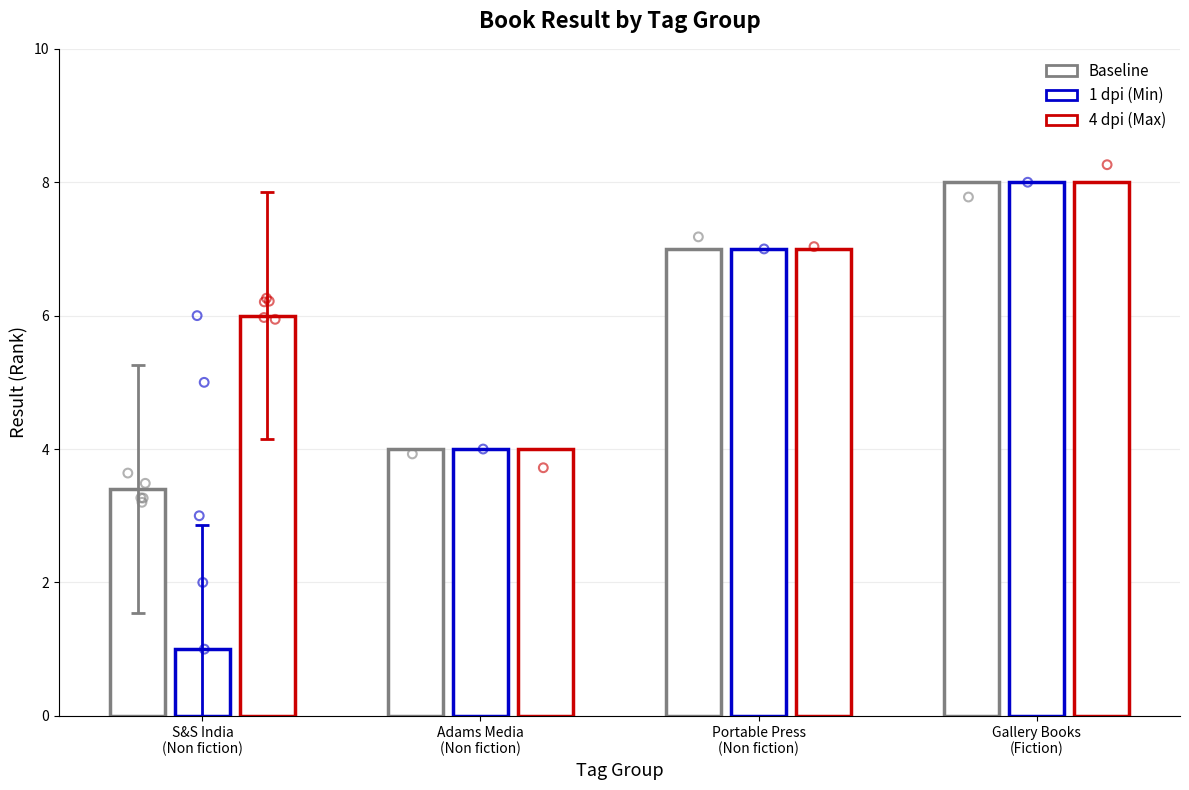

At how many categories does at least one series exceed 2?

4